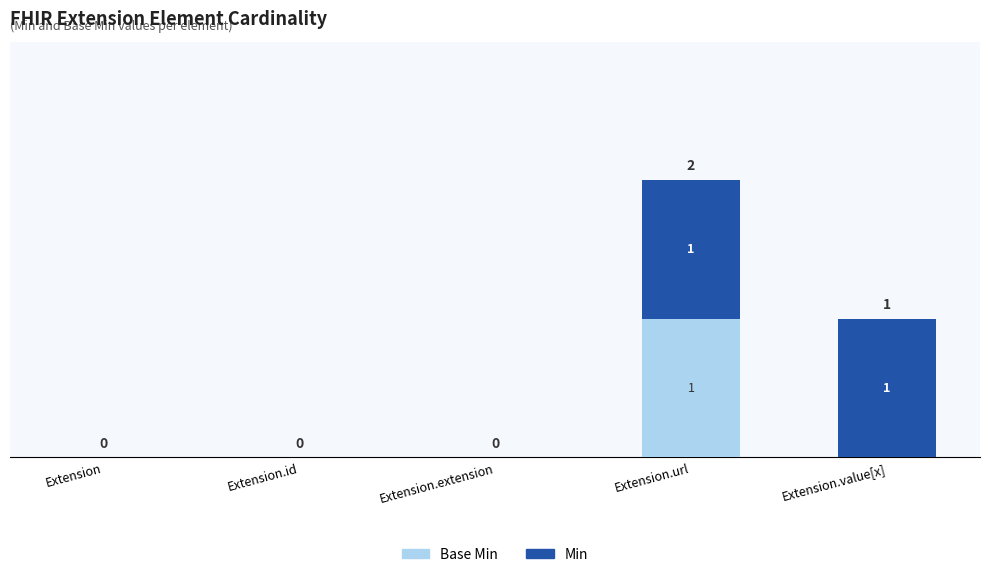

At which category is the sum across all series the highest?

Extension.url